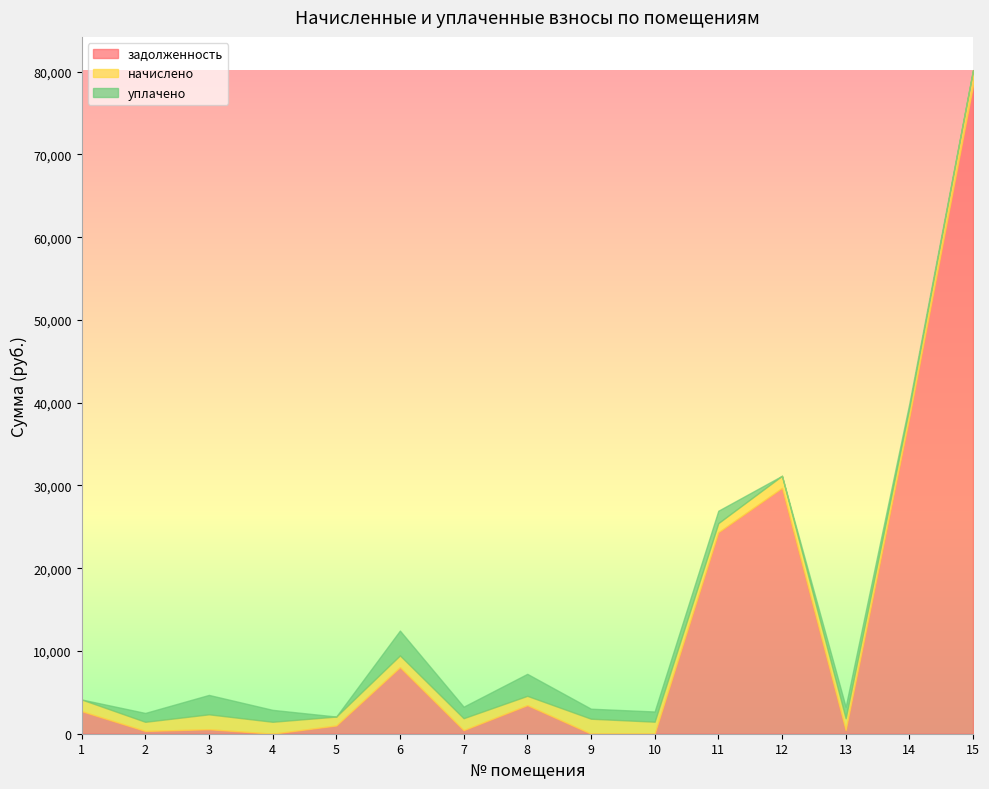

Where do задолженность and начислено first cross each other?

1 and 2